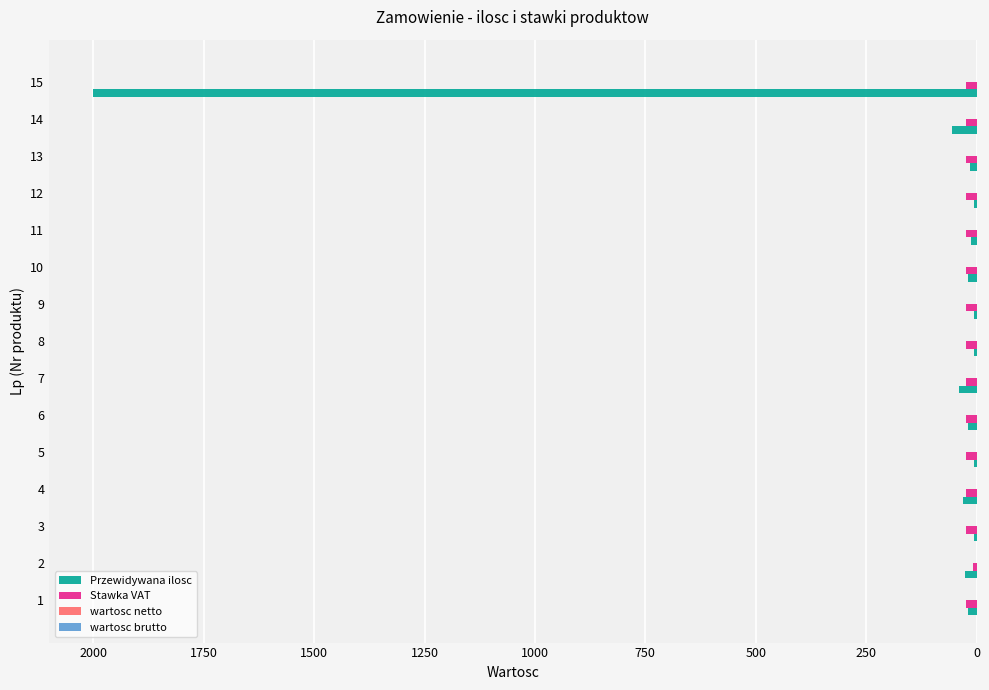

Which series has the largest total across all categories?

Przewidywana ilosc